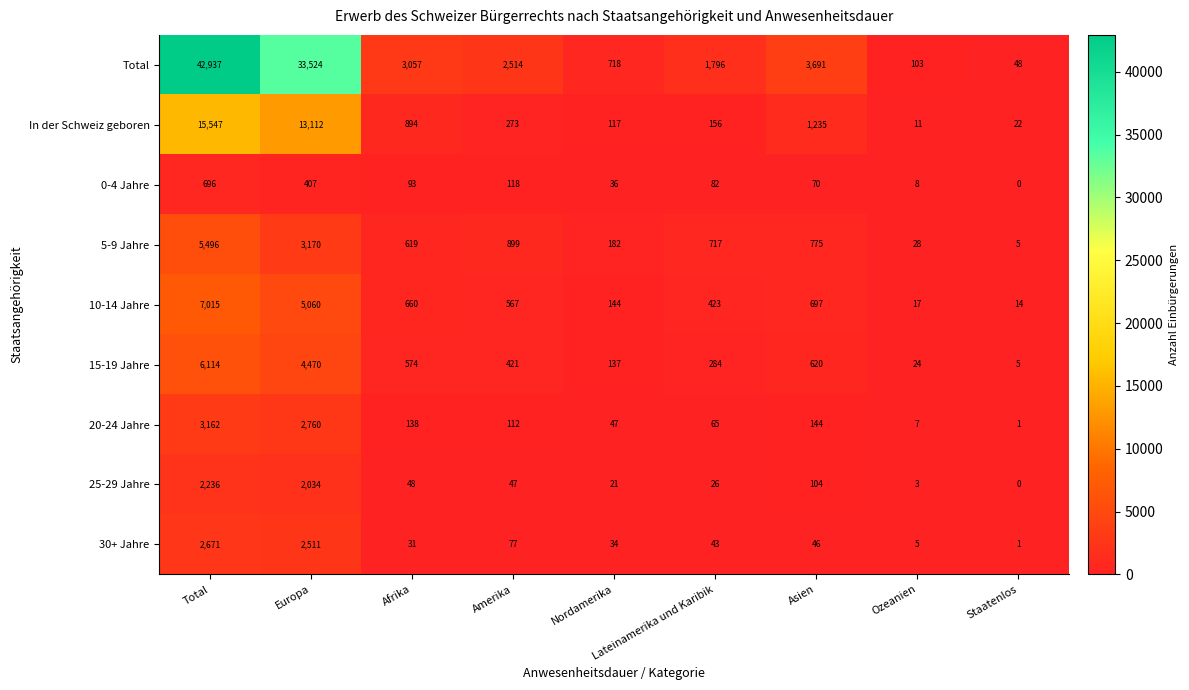

Is the value of 20-24 Jahre at Europa greater than the value of 0-4 Jahre at Asien?

Yes